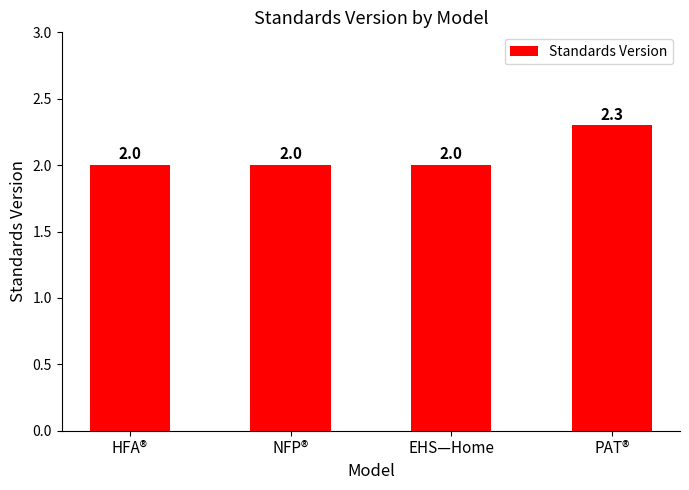

What position from the left is NFP®?

2